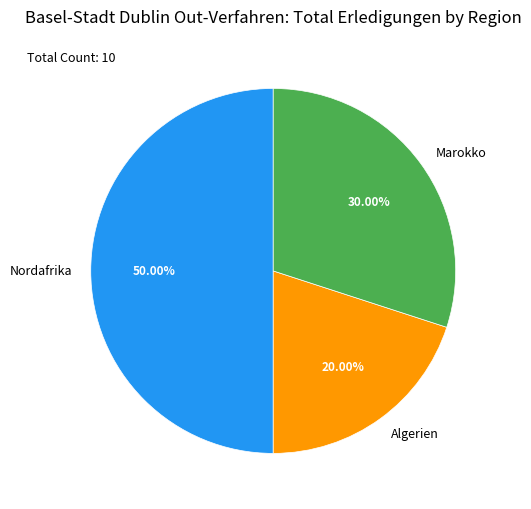

What is the largest slice in the pie chart?

Nordafrika